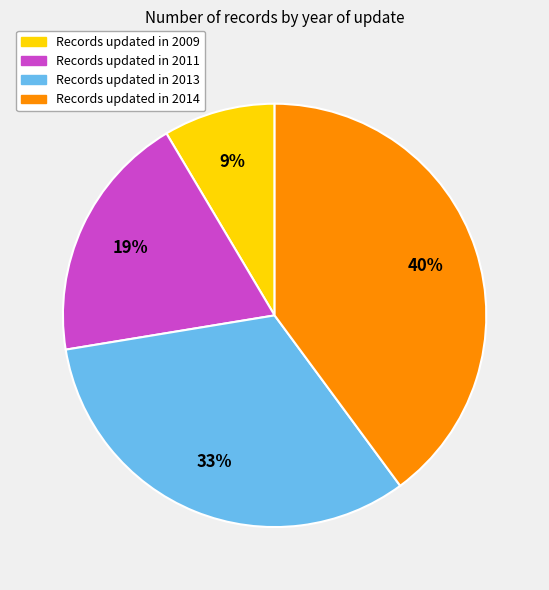

To the nearest percent, what is the difference between the largest and smallest slice percentages?

31%